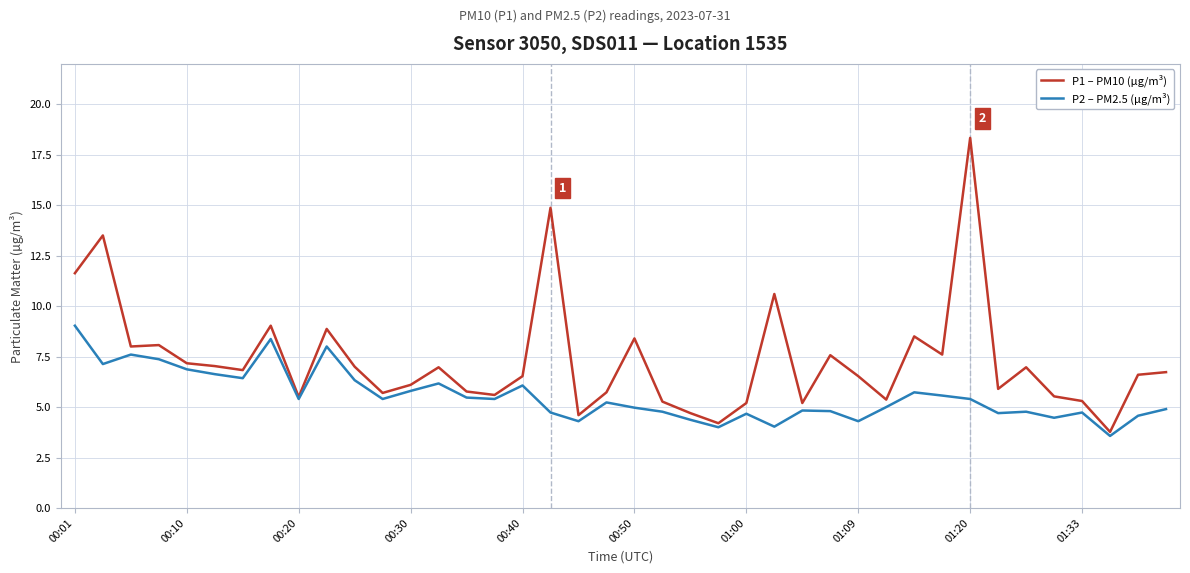

Which series has the widest spread of values?

P1 – PM10 (µg/m³)